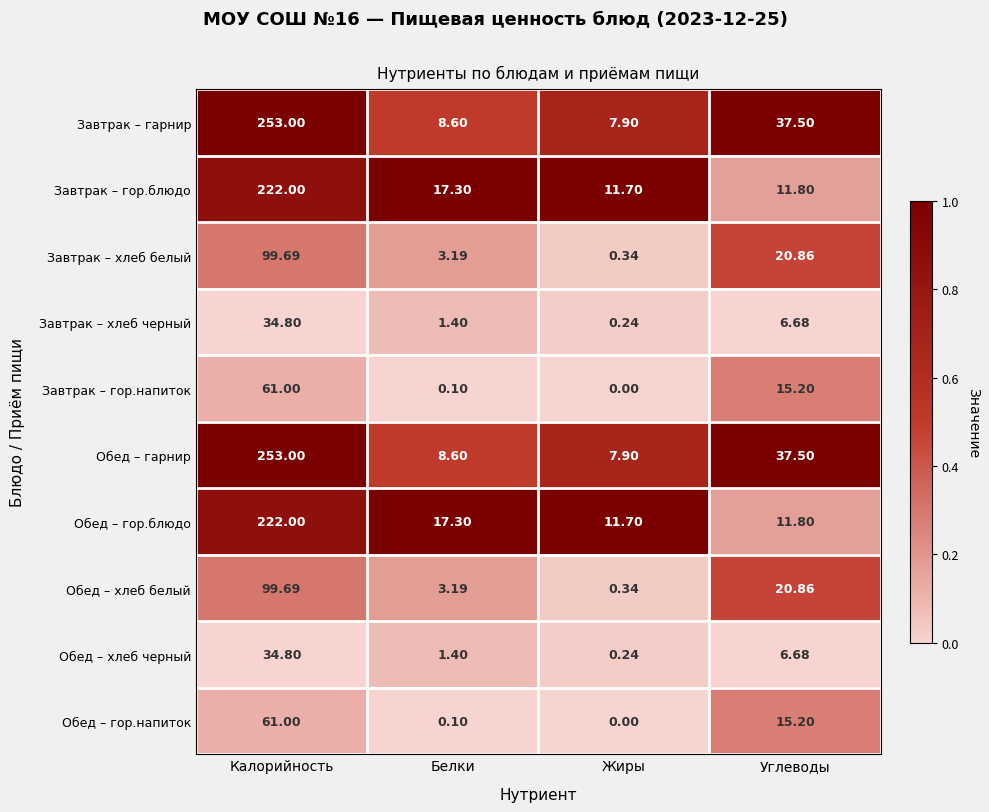

At how many categories does at least one series exceed 0?

4